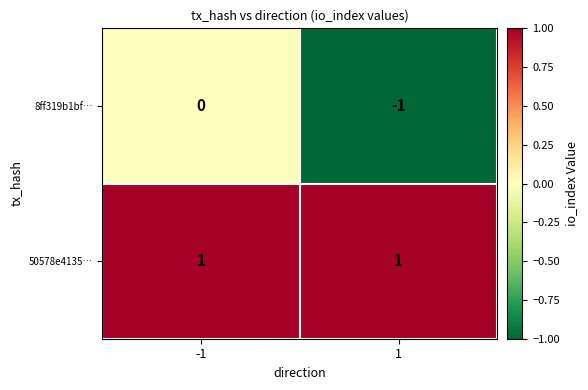

List the series in order of their overall mean, highest first.

50578e4135…, 8ff319b1bf…